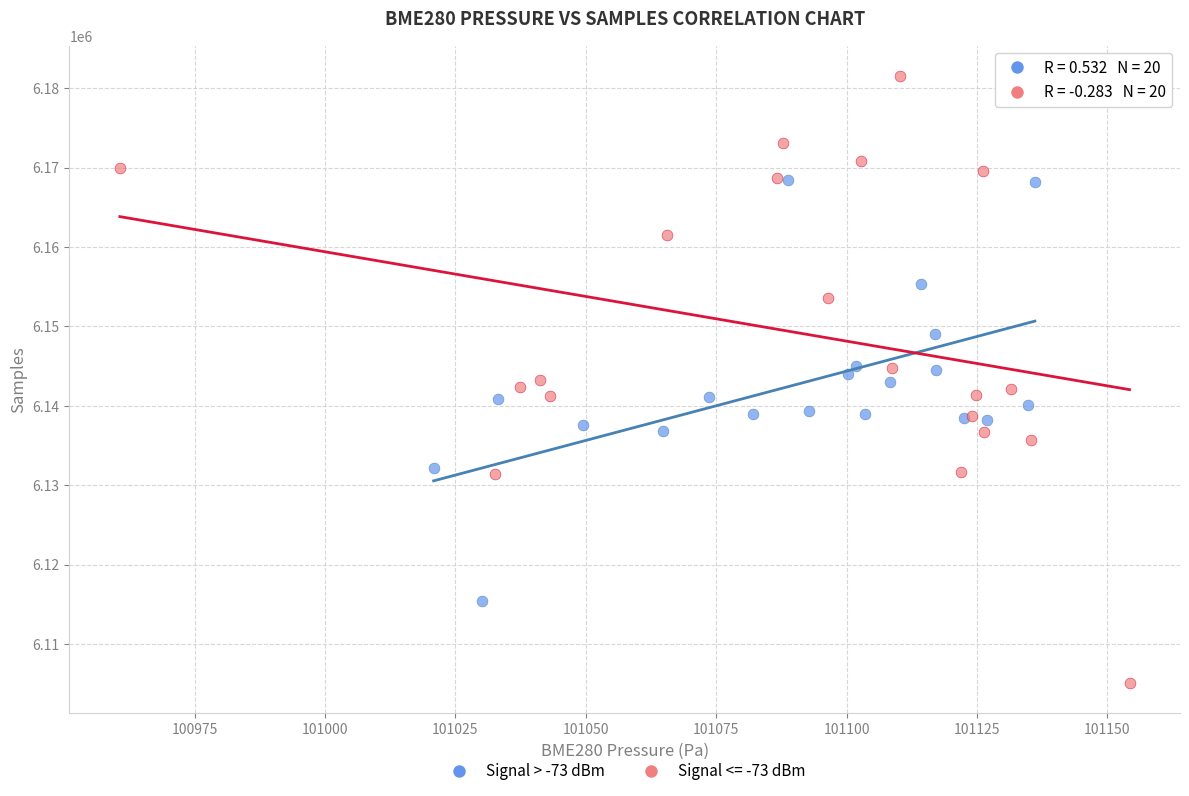

Which series contains the lowest Y value?

Signal <= -73 dBm